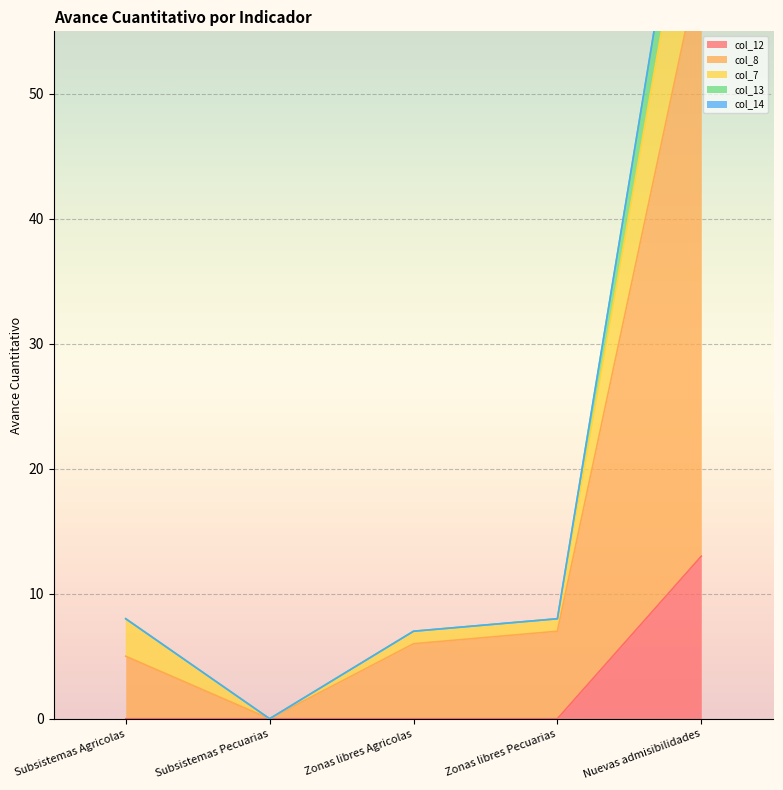

True or false: col_7 and col_8 cross at least once.

False